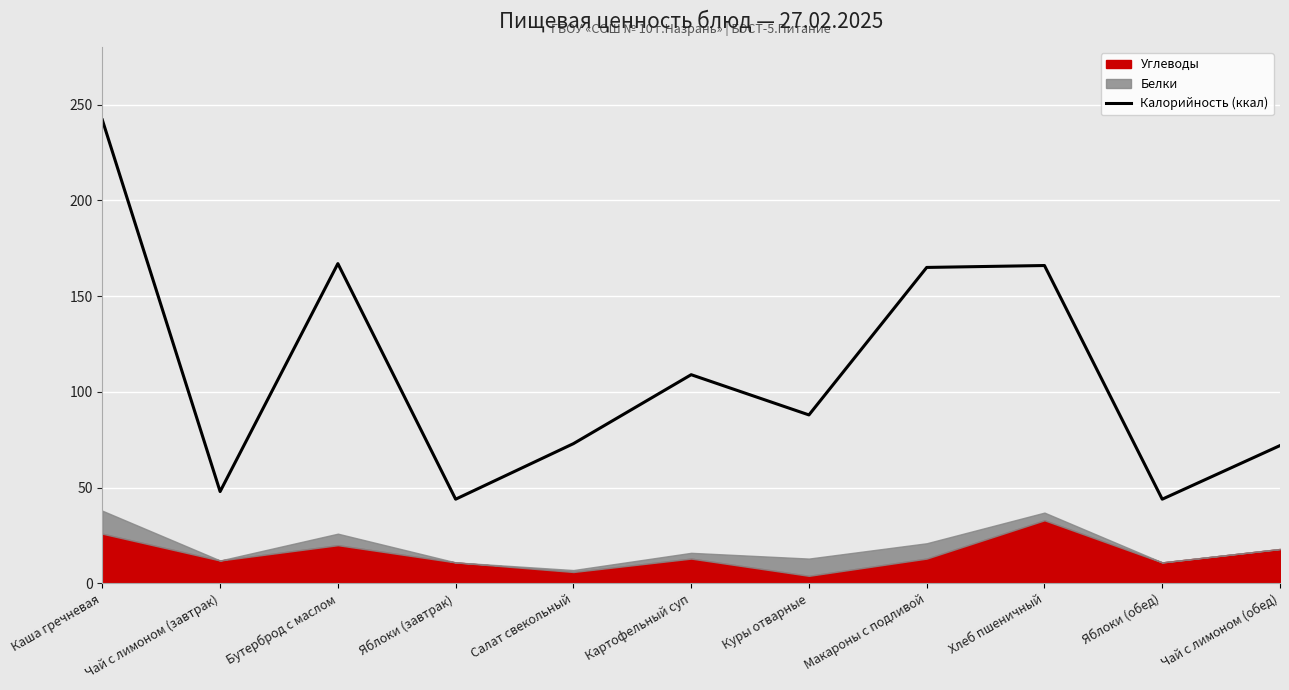

Approximately how many times larger is the value at Куры отварные compared to Картофельный суп?

0.8